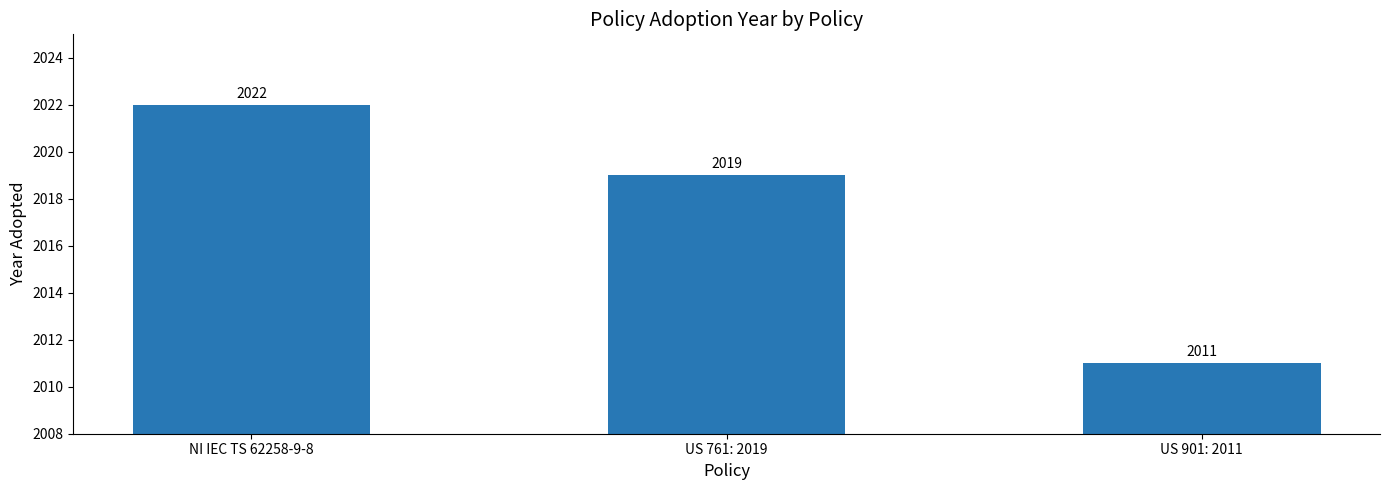

At which label does the data first exceed 2019?

NI IEC TS 62258-9-8